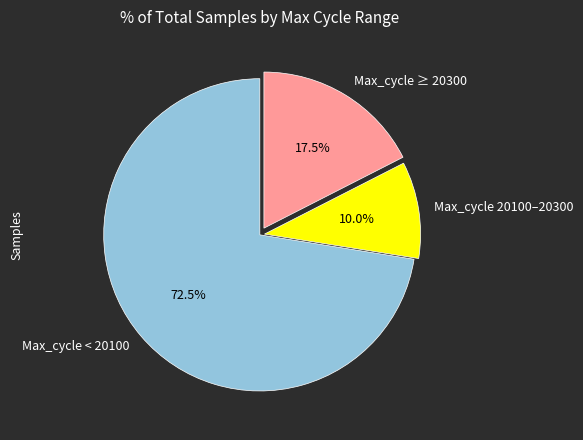

Which slice is the largest?

Max_cycle < 20100